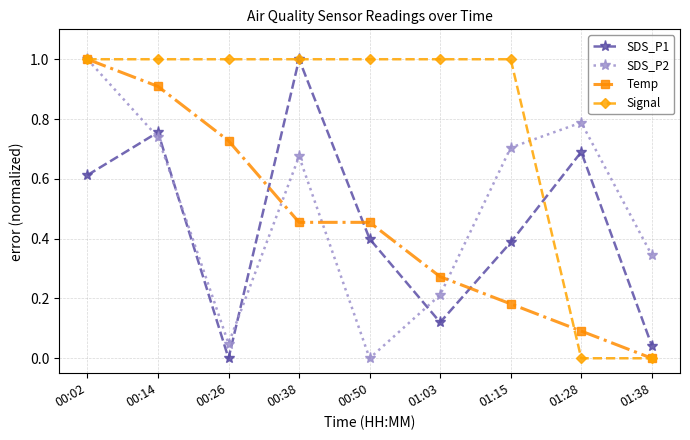

The value of SDS_P1 at 01:38 is 0.1. True or false?

False